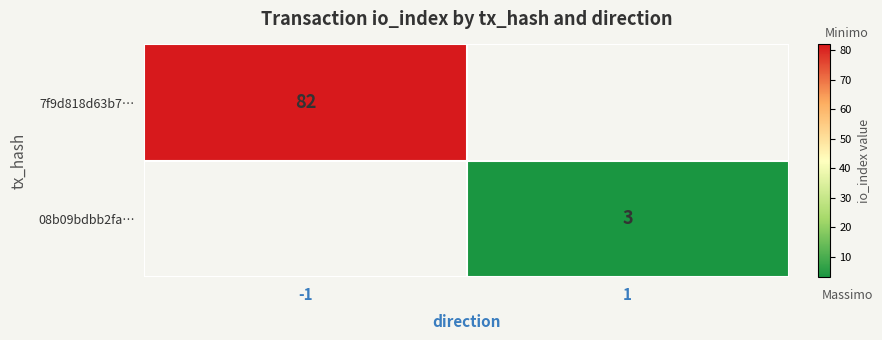

At how many categories does at least one series exceed 14?

1